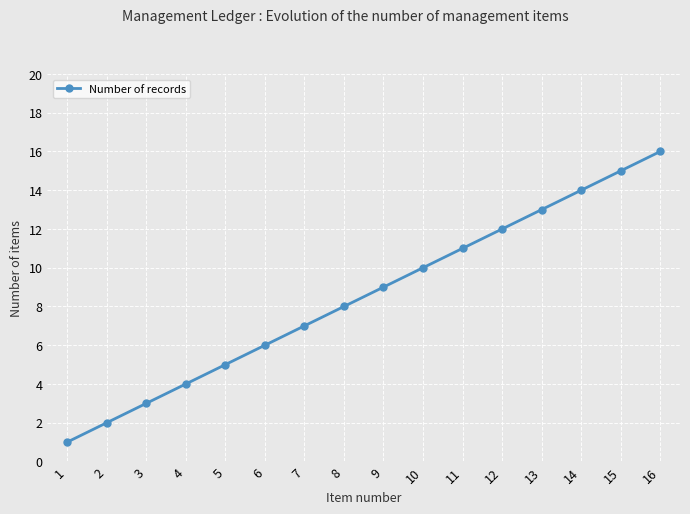

The chart shows a value of 10 at 10. True or false?

True